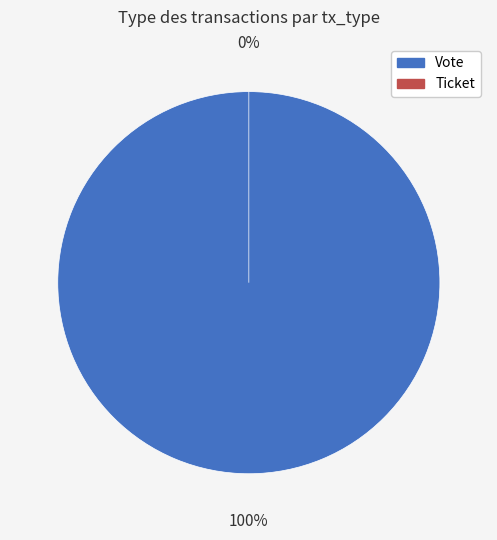

To the nearest percent, what is the difference between the Vote and Ticket slice percentages?

100%